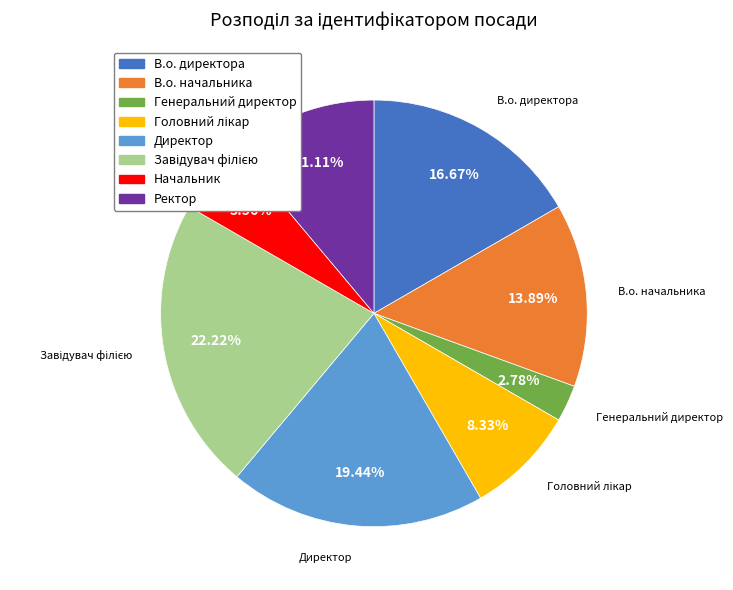

What percentage is the Начальник slice, to the nearest percent?

6%